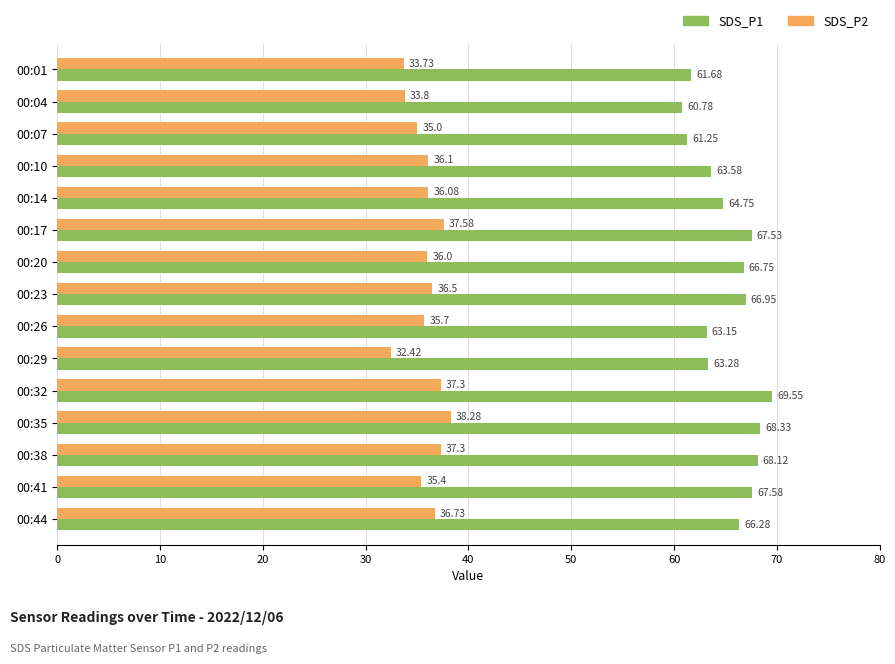

At how many categories does at least one series exceed 34?

15